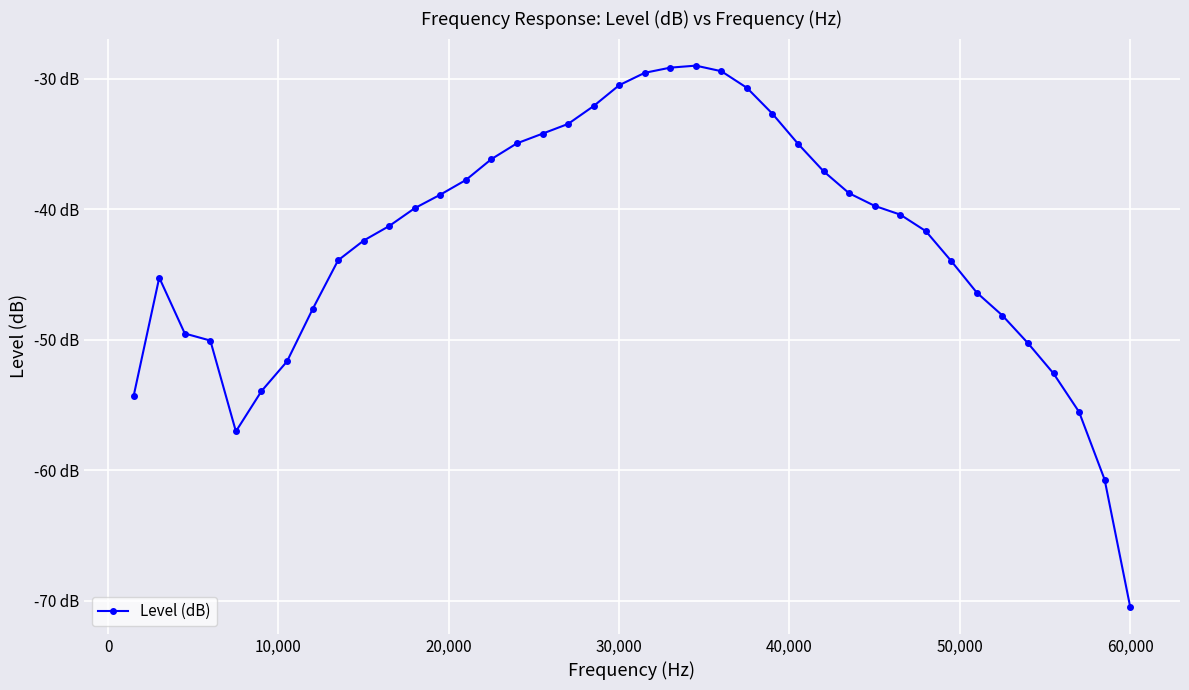

Does the chart have visible grid lines?

Yes